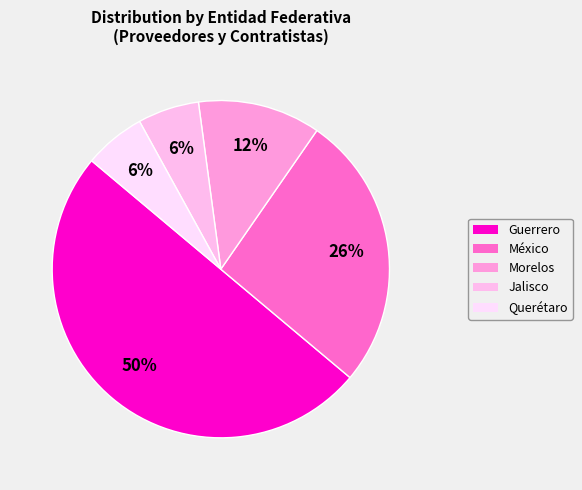

Count the number of slices in the pie.

5